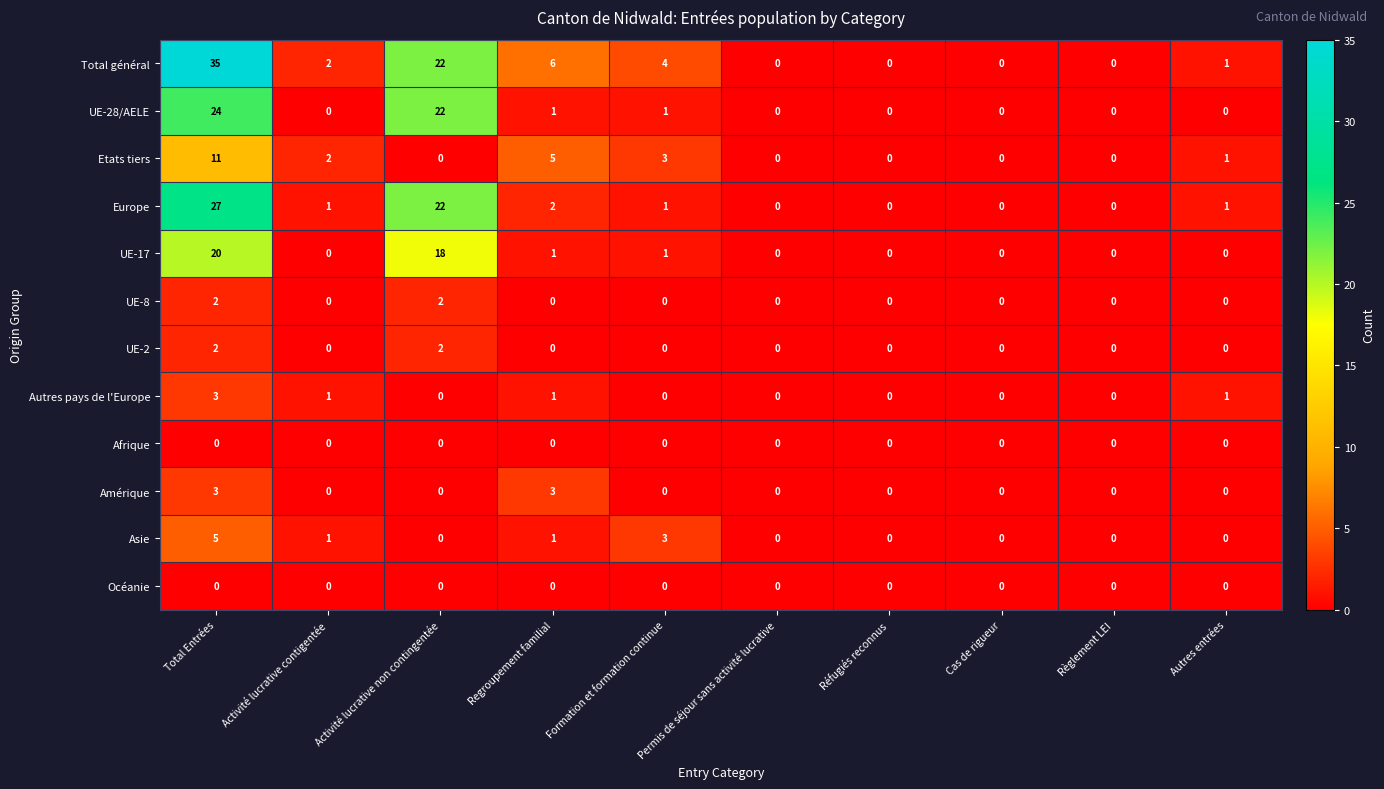

The value of Afrique at Activité lucrative non contingentée is 0. True or false?

True